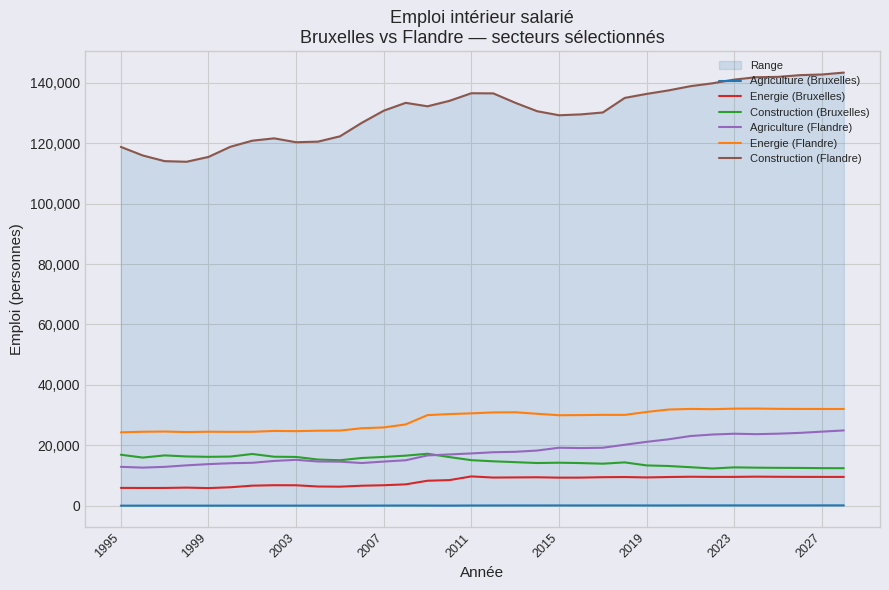

True or false: Agriculture (Flandre) and Energie (Flandre) intersect in this chart.

False